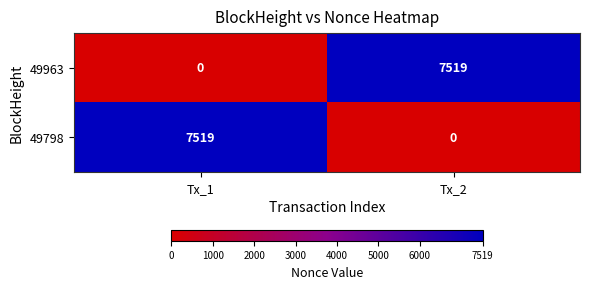

Rank the categories by 49798 value from lowest to highest.

Tx_2, Tx_1